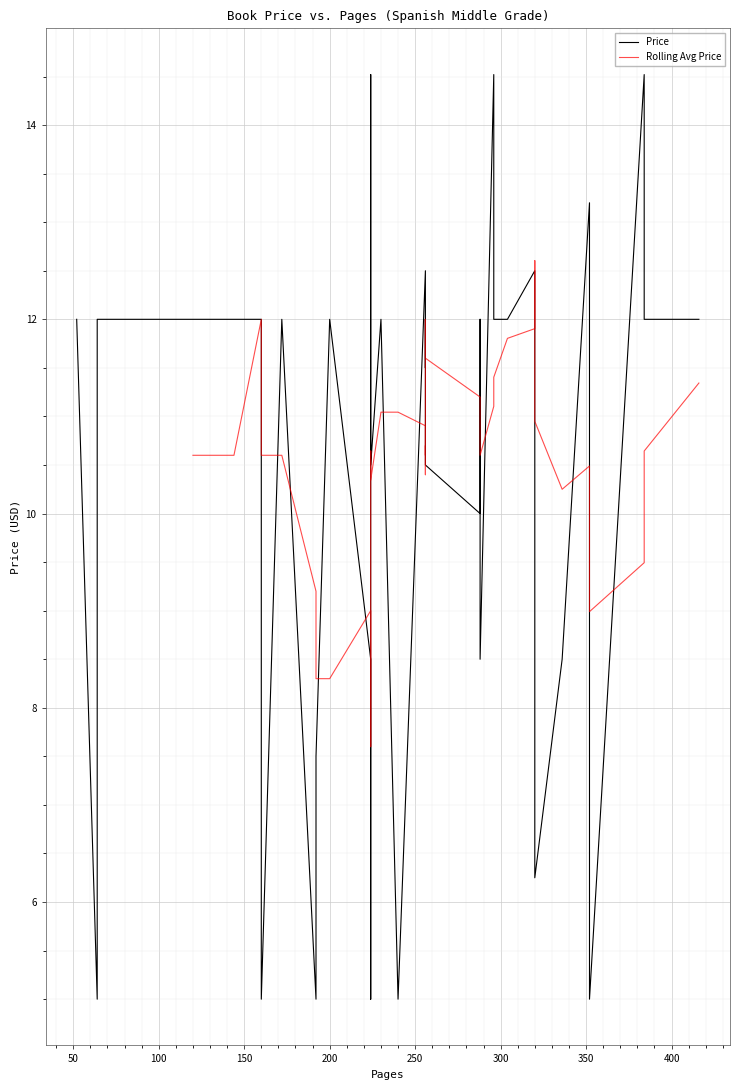

The chart shows a value of 12.5 at 320. True or false?

True